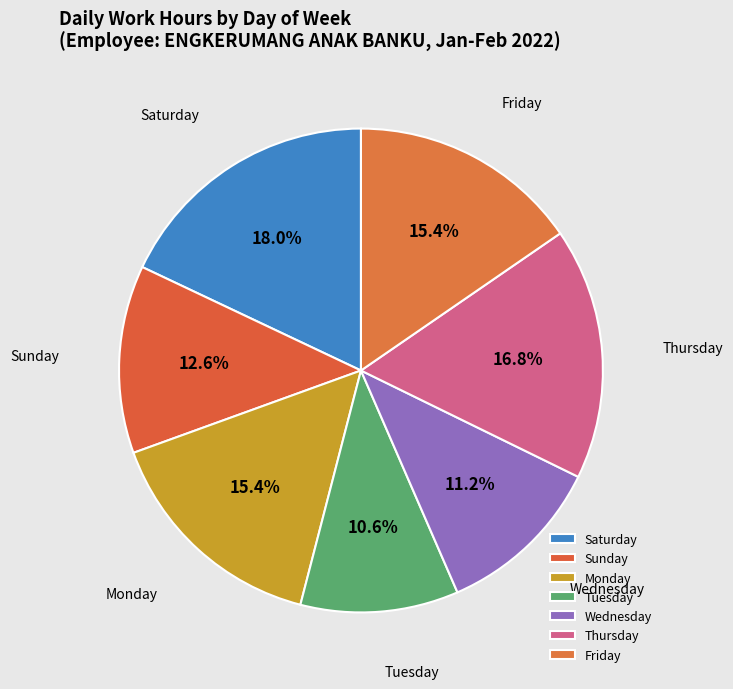

Approximately how many times larger is the value at Monday compared to Thursday?

0.9